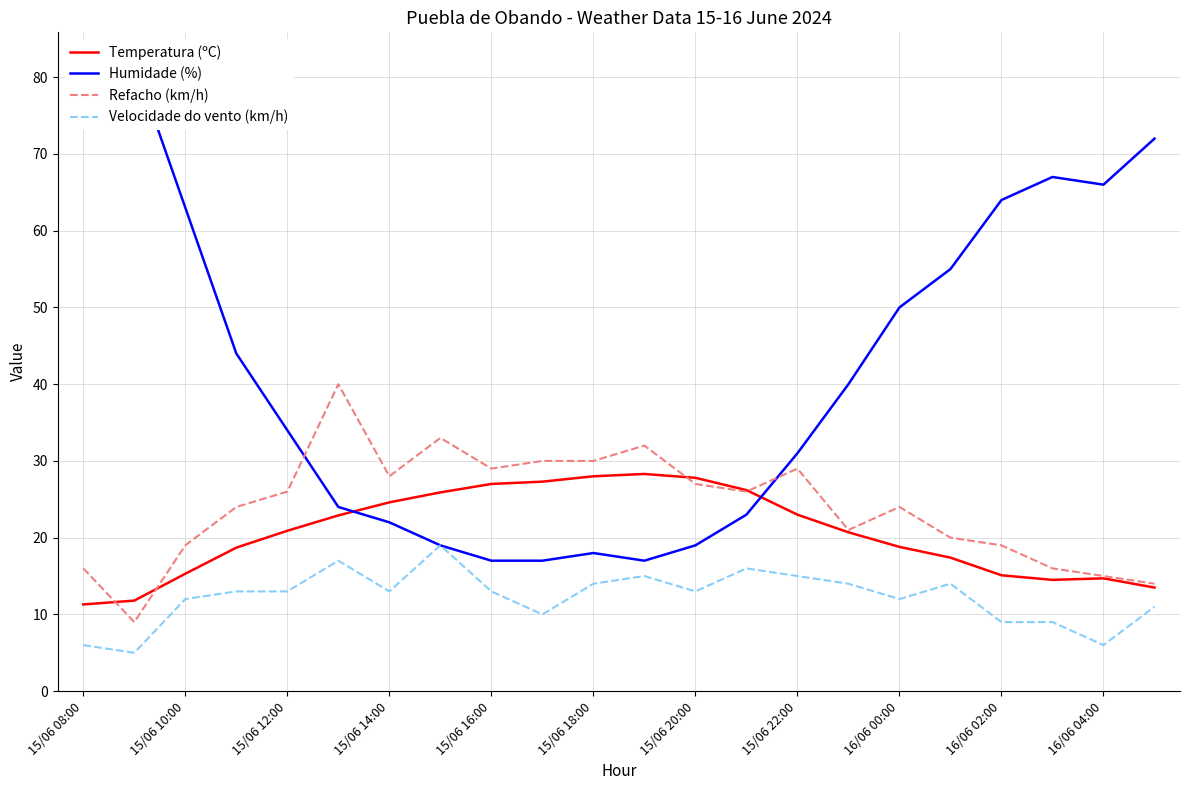

True or false: Velocidade do vento (km/h) and Refacho (km/h) intersect in this chart.

False